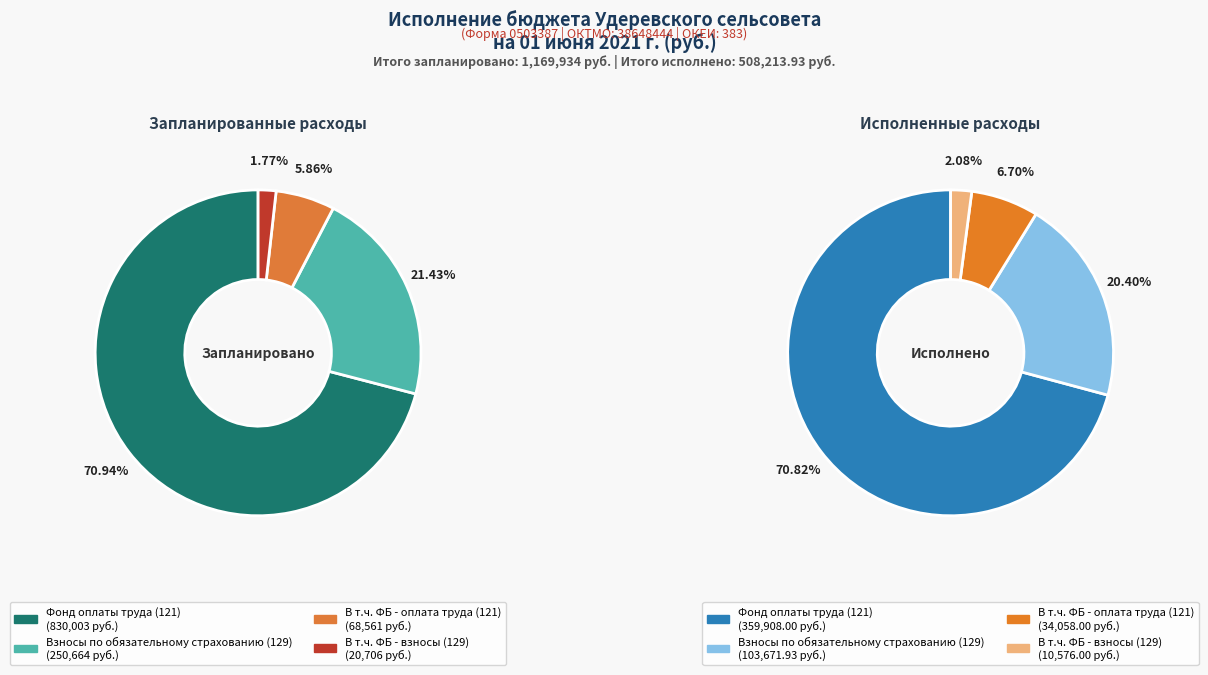

Does Фонд оплаты труда (121) represent more than half of the total?

Yes